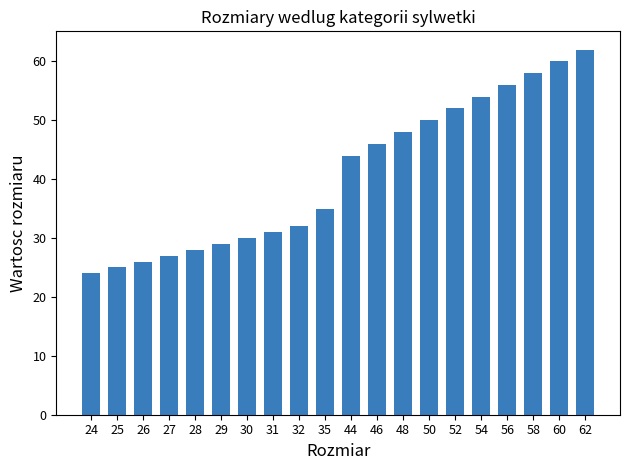

What is the value of the 20th bar from the left?

62